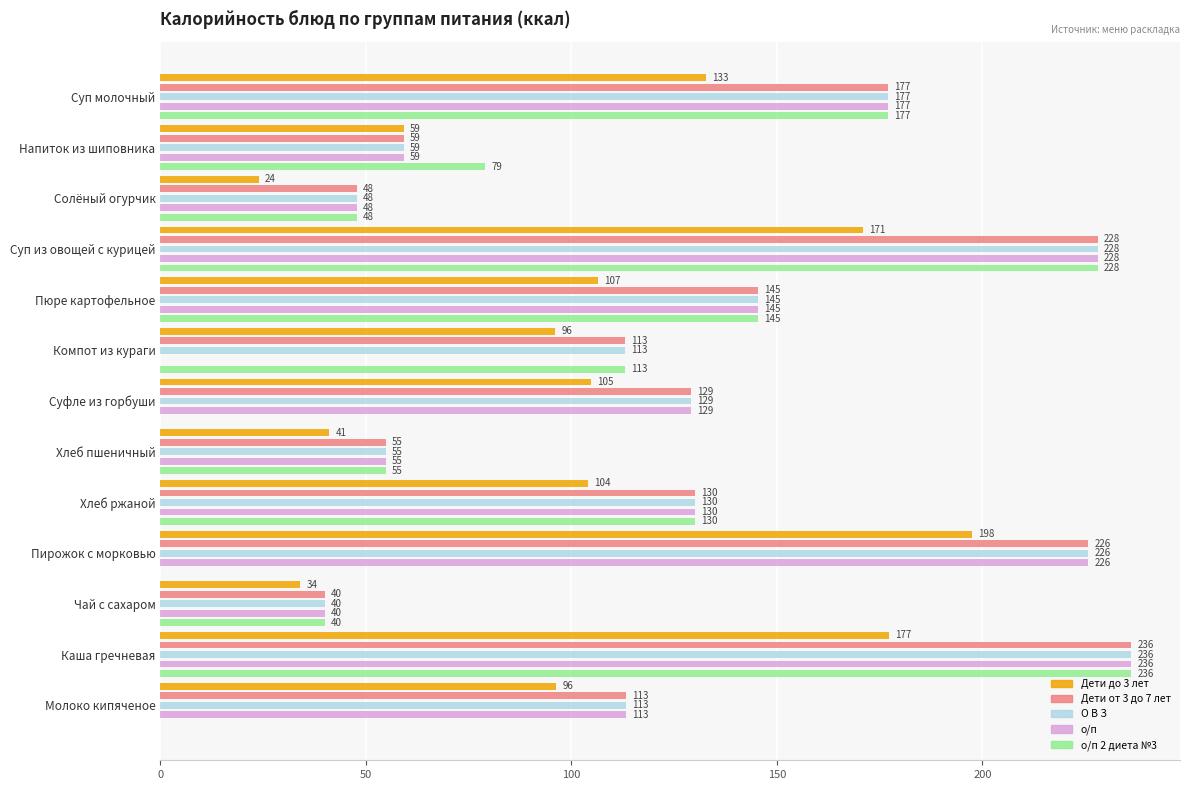

What is the approximate value of Дети от 3 до 7 лет at Хлеб ржаной?

130.0